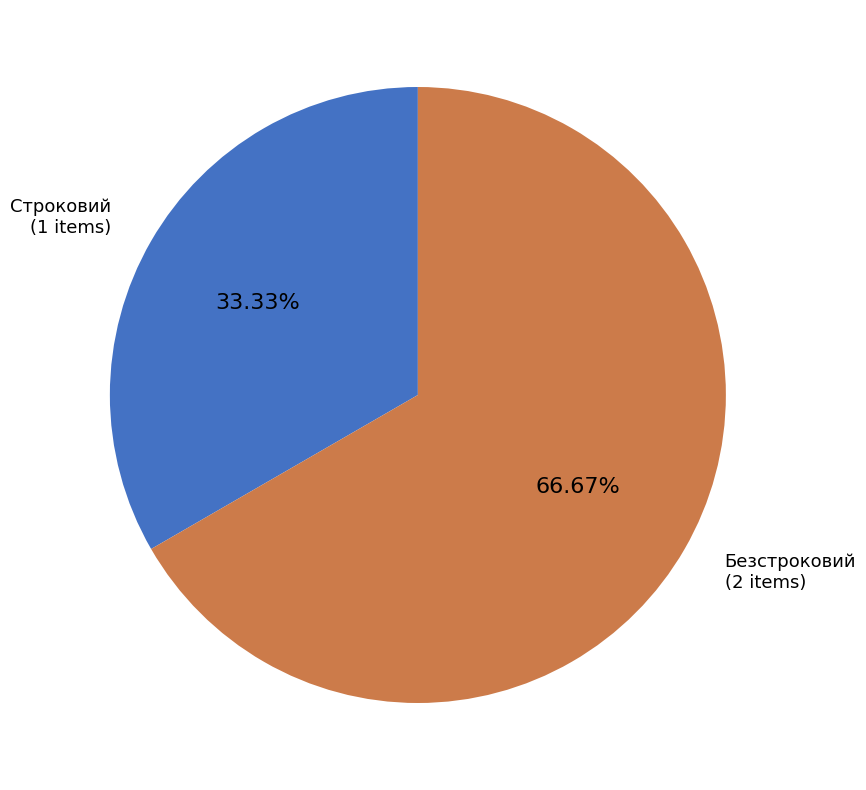

Is there any slice that represents more than half of the pie?

Yes